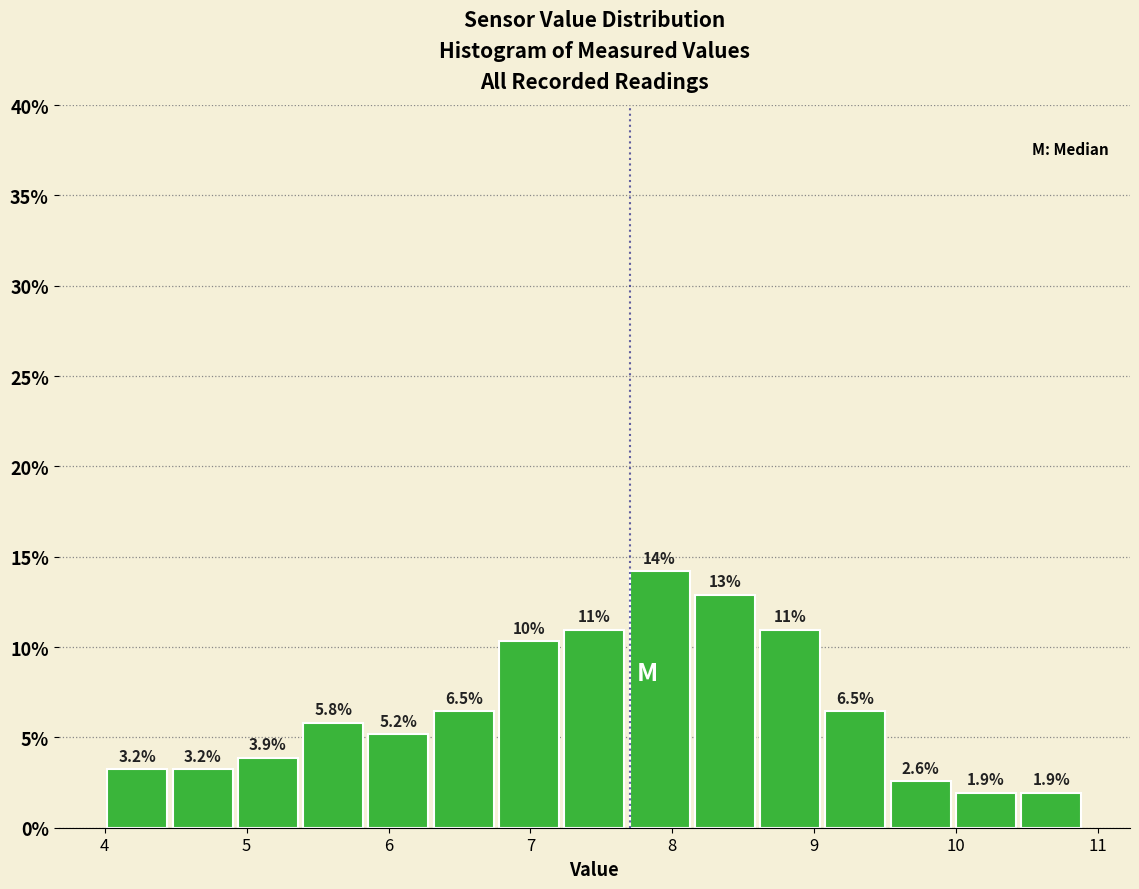

Over which range of the x-axis is the bar tallest?

7.68 to 8.14